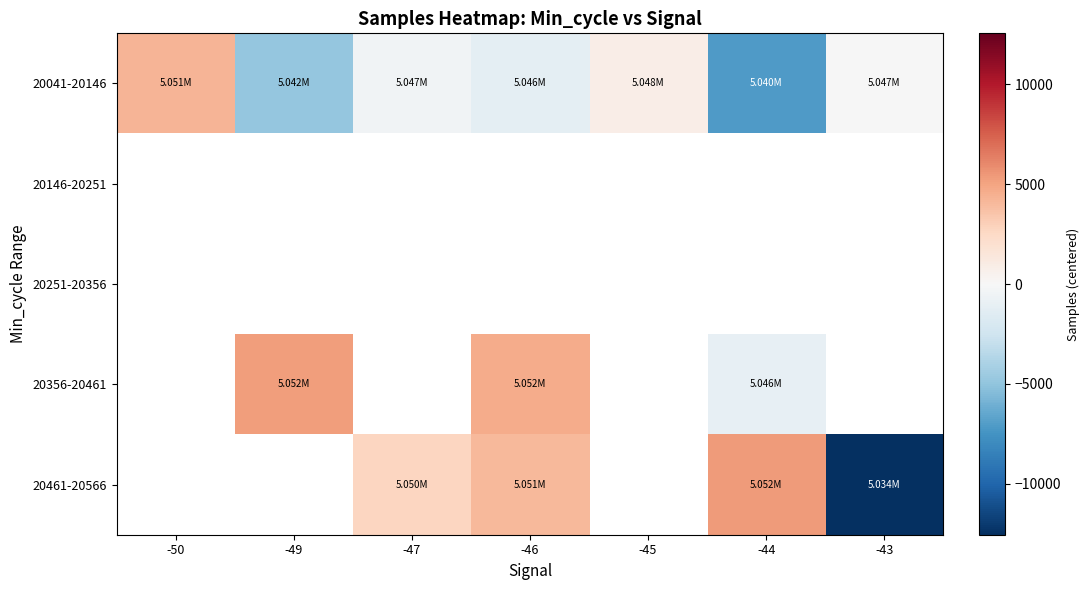

Which series changed the most between -44 and -43?

20461-20566